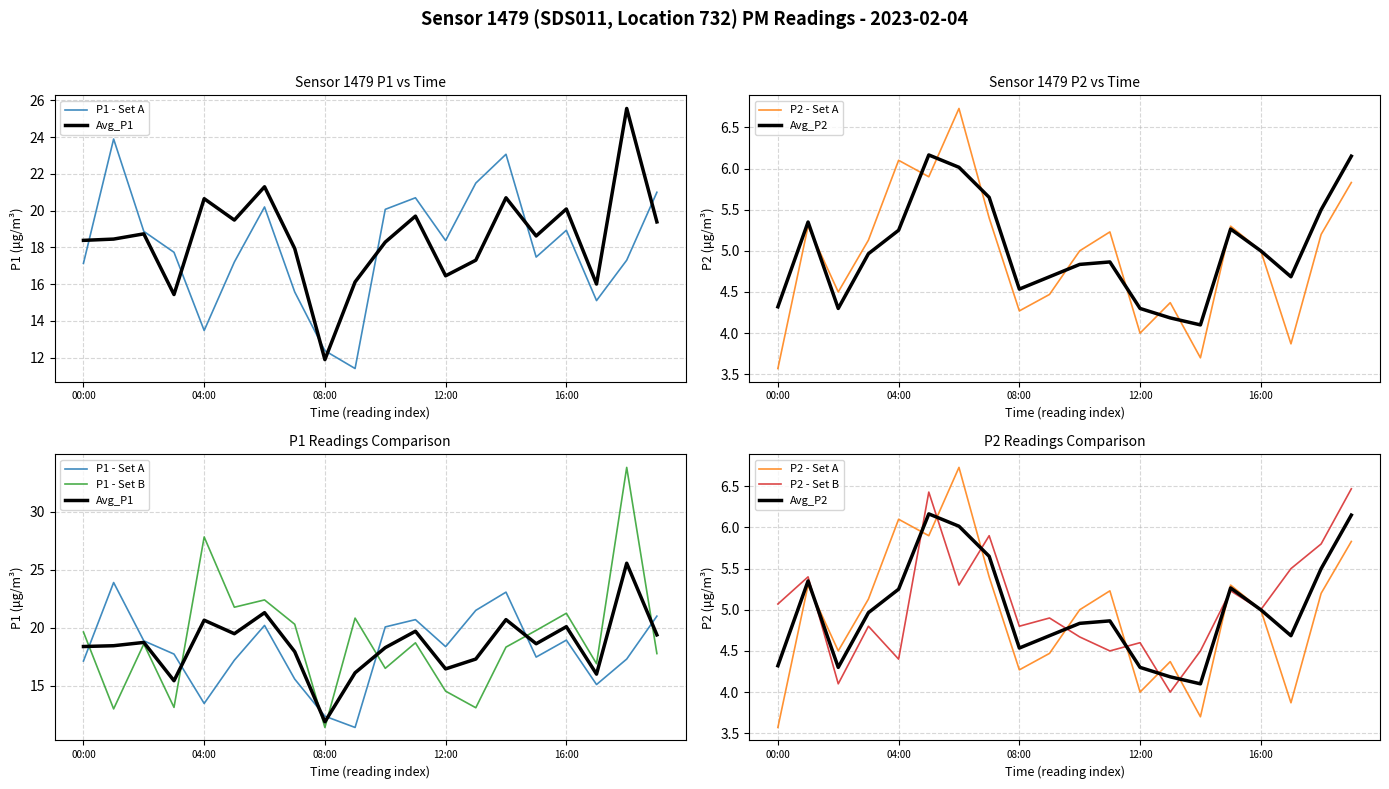

What is the value of the Avg_P2 point at the 8th from the left?

5.7